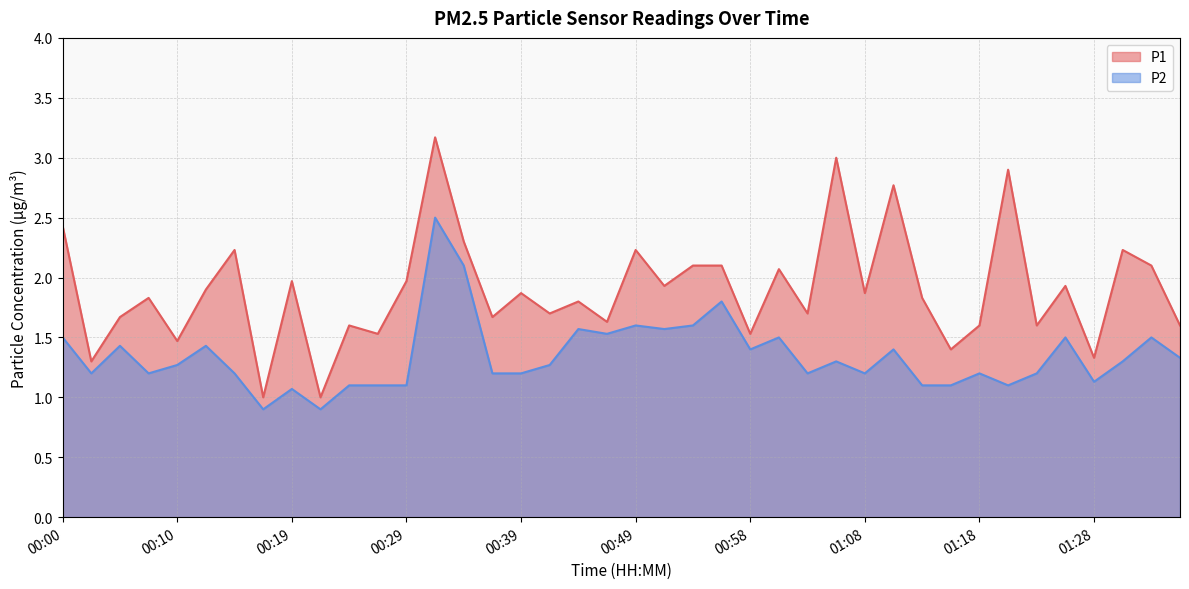

Rank the categories by P1 value from highest to lowest.

00:32, 01:06, 01:20, 01:11, 00:00, 00:34, 00:14, 00:49, 01:30, 00:54, 00:56, 01:33, 01:01, 00:19, 00:29, 00:51, 01:25, 00:12, 00:39, 01:08, 00:07, 01:13, 00:44, 00:41, 01:03, 00:05, 00:36, 00:46, 00:24, 01:18, 01:23, 01:35, 00:27, 00:58, 00:10, 01:15, 01:28, 00:02, 00:17, 00:22